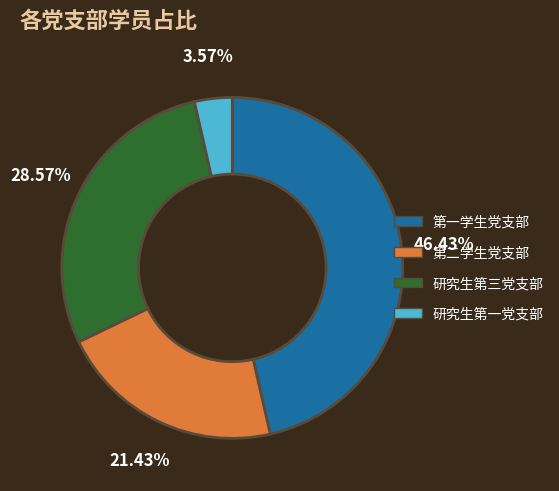

True or false: 研究生第三党支部 accounts for 41% of the total.

False